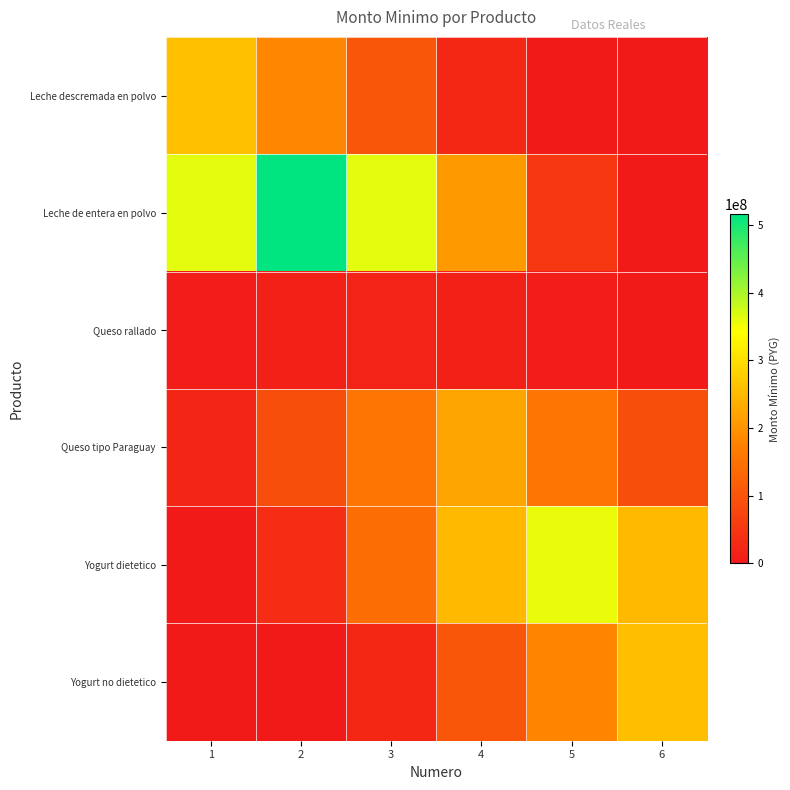

At how many categories does at least one series exceed 3132740?

6